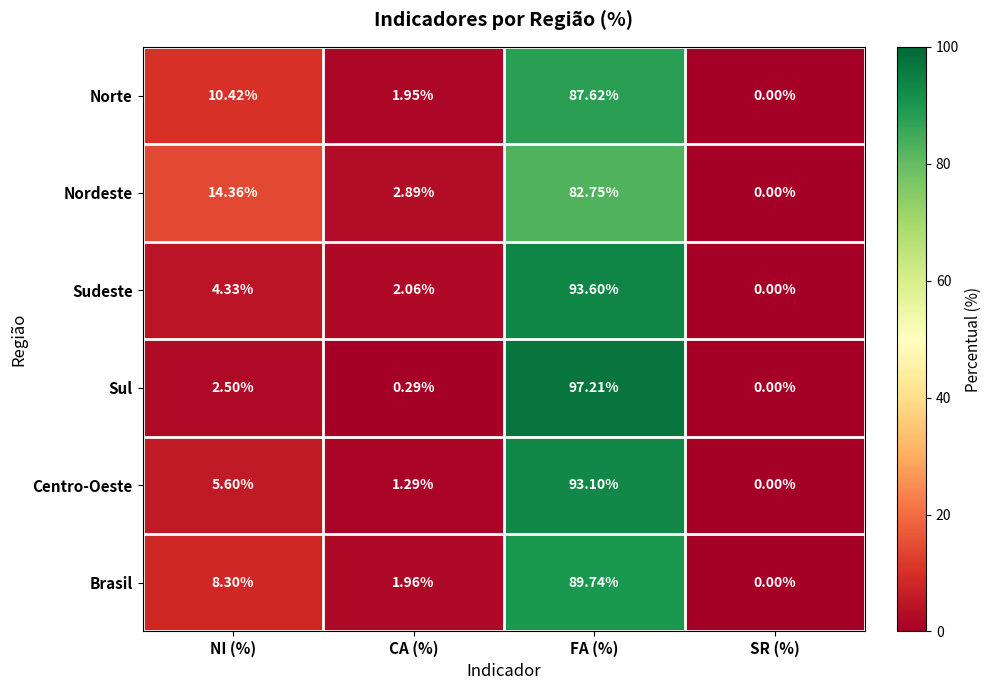

At which label is Nordeste closest to 41?

NI (%)